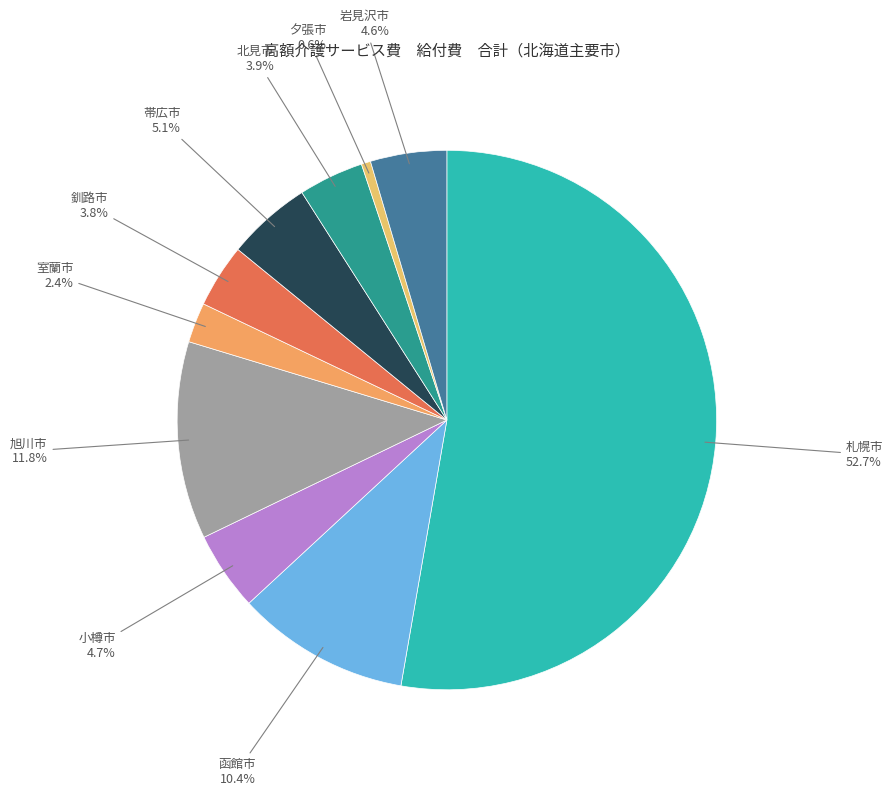

Combined, do 岩見沢市 and 夕張市 account for over 50%?

No